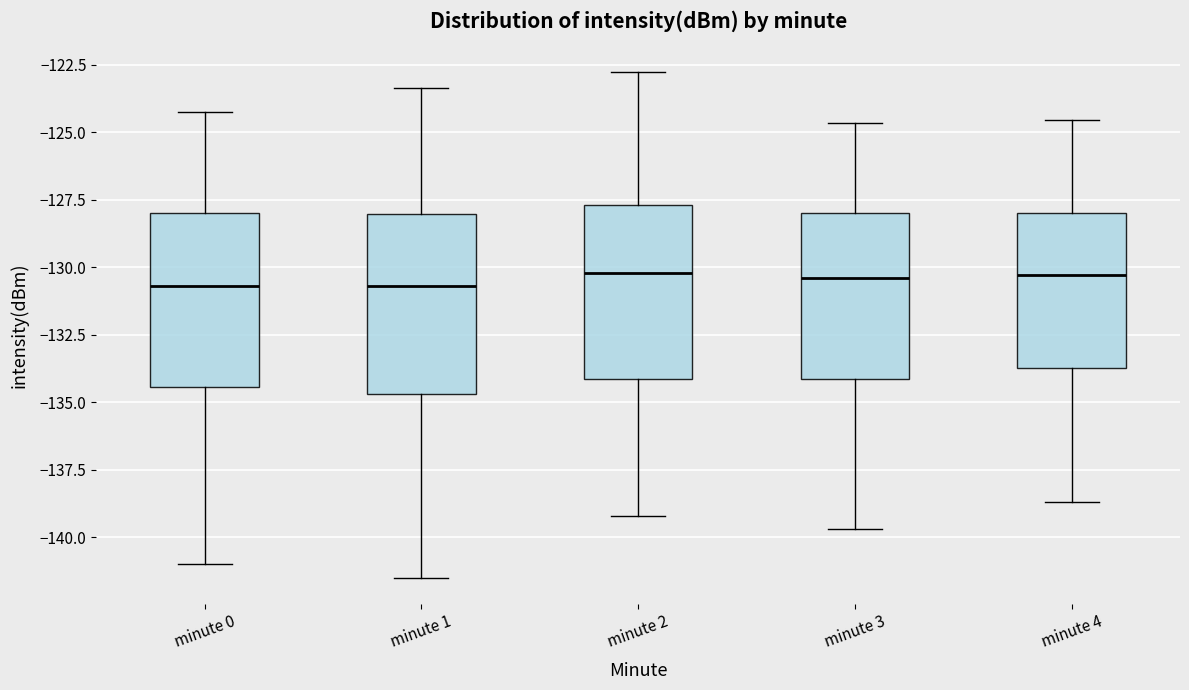

Reading left to right, read every box against the y-axis: the position of its median line, the range the box covers, and the ends of its whiskers. The values are not printed on the chart, so give them approximately, as read against the axis.

minute 0: median -130.5, box -134.5 to -128.0, whiskers -141.0 to -124.5
minute 1: median -130.5, box -134.5 to -128.0, whiskers -141.5 to -123.5
minute 2: median -130.0, box -134.0 to -127.5, whiskers -139.0 to -123.0
minute 3: median -130.5, box -134.0 to -128.0, whiskers -139.5 to -124.5
minute 4: median -130.5, box -133.5 to -128.0, whiskers -138.5 to -124.5